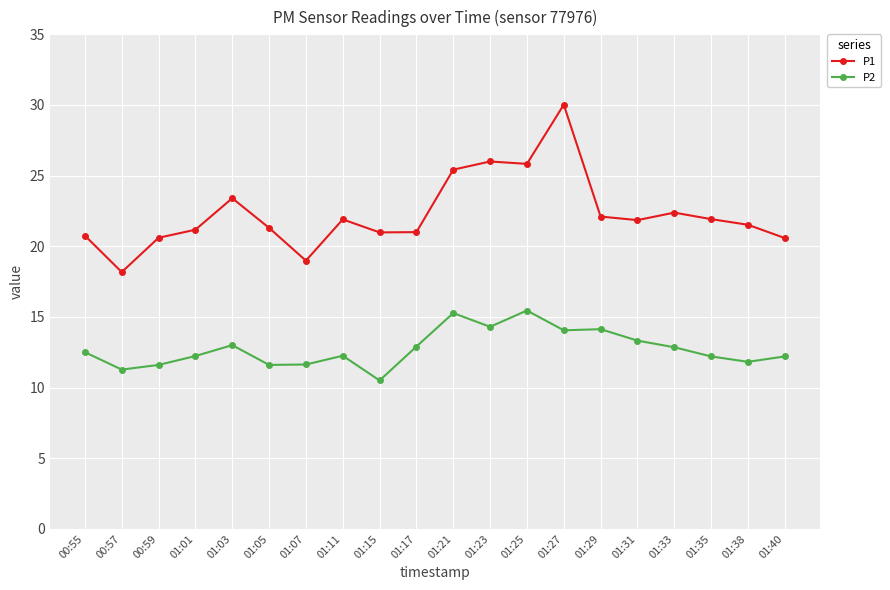

What is the label of the 9th point from the right?

01:23